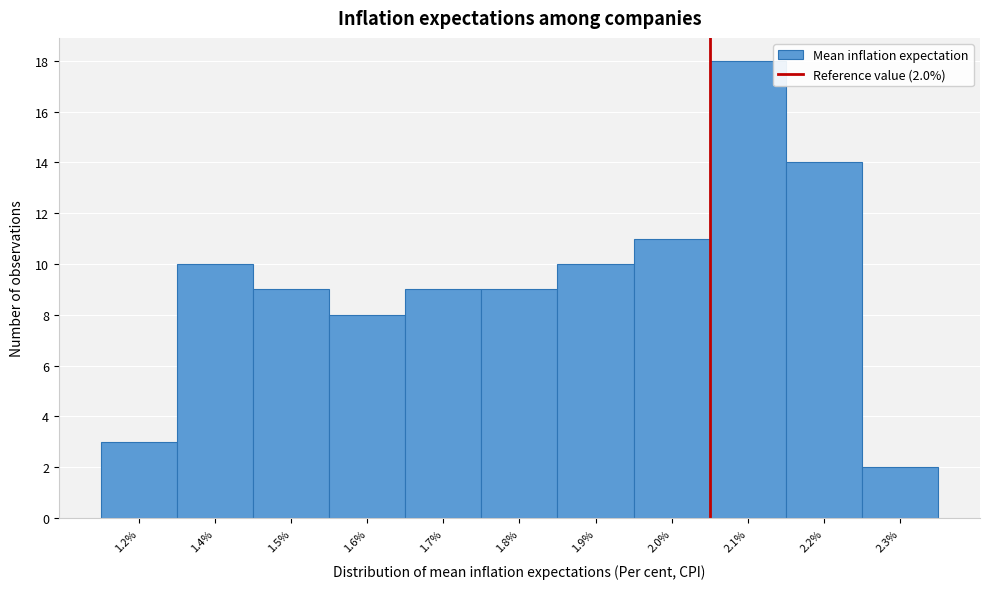

Reading right to left, list all the values displayed in this chart.

2	14	18	11	10	9	9	8	9	10	3